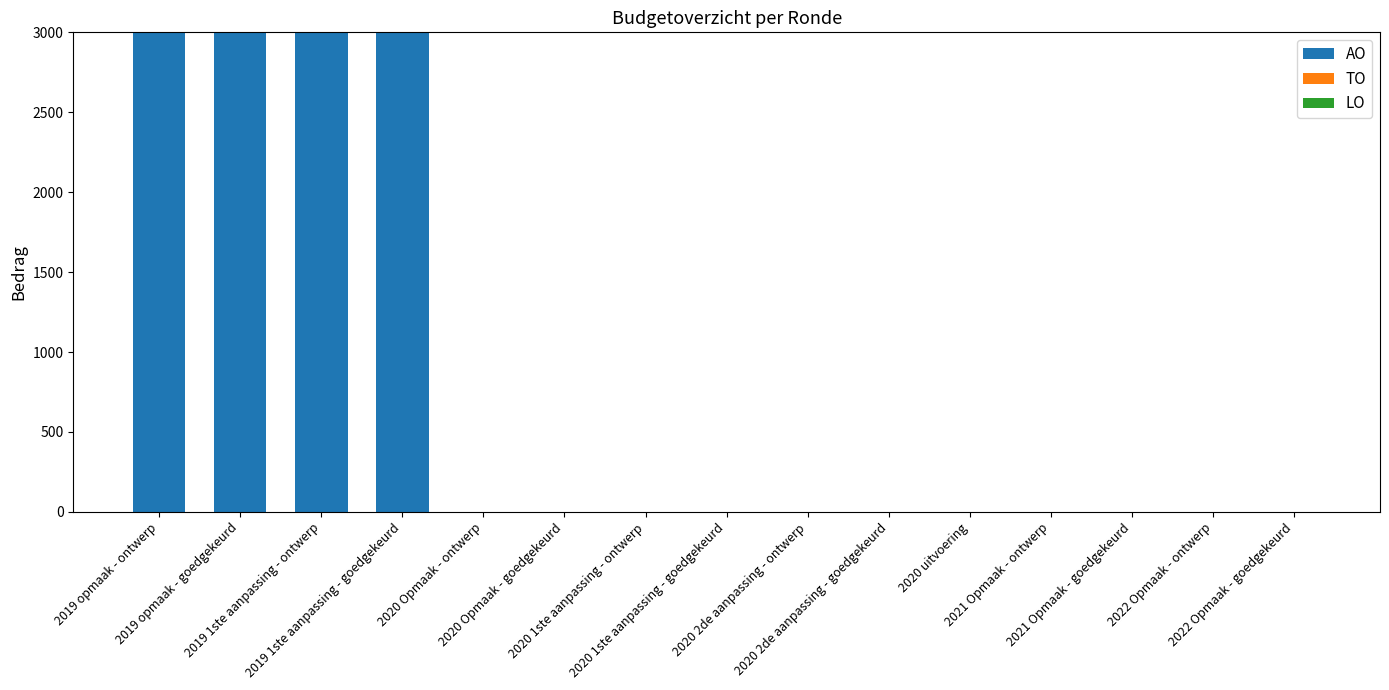

What is the sum of all values?

12000